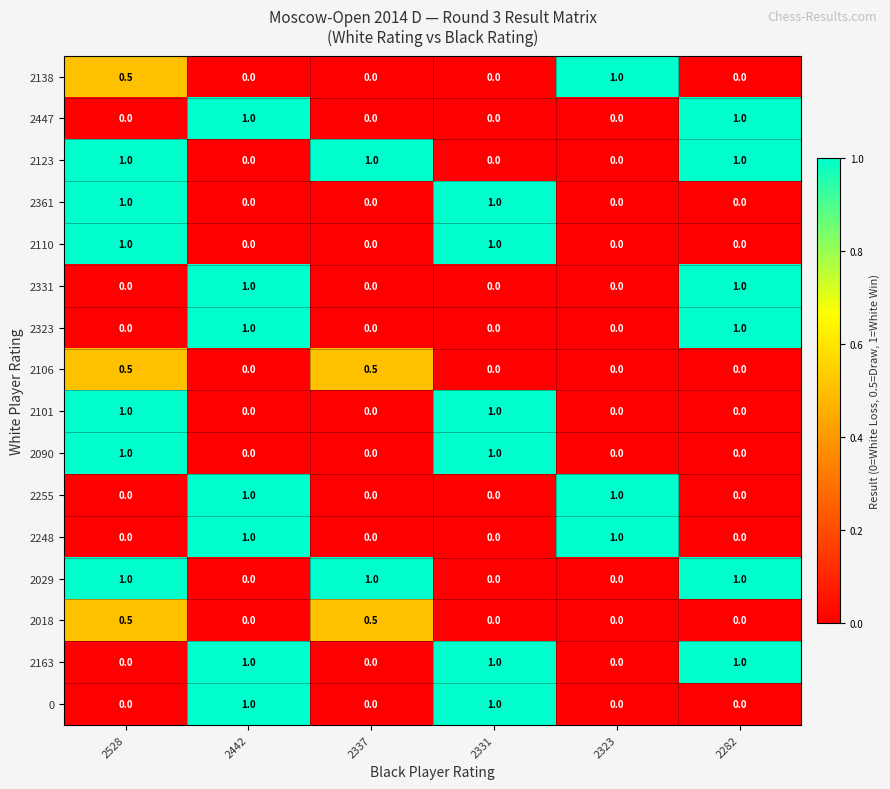

How many data points does each series have?

6